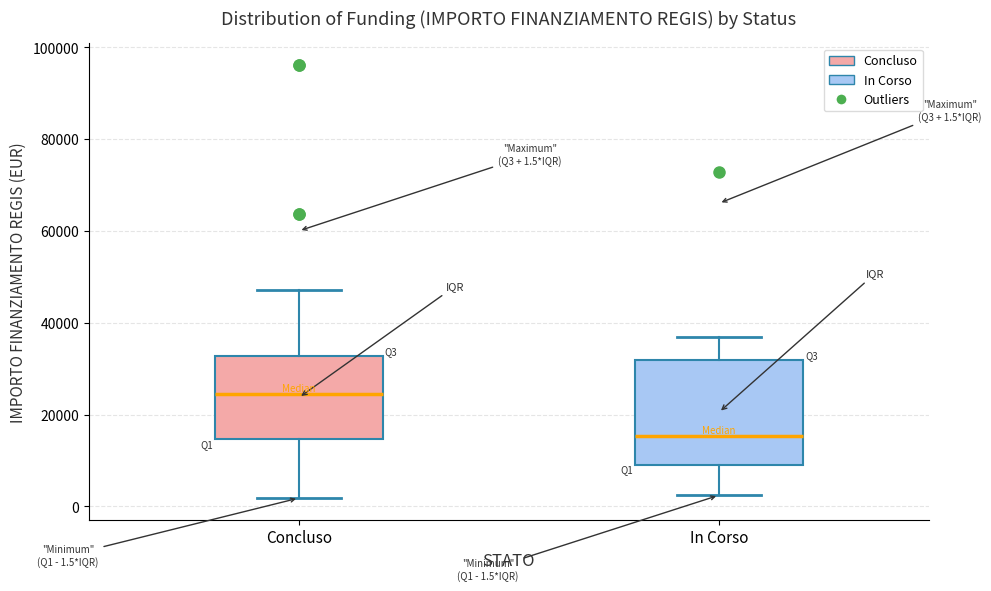

Which box has the highest median line?

Concluso